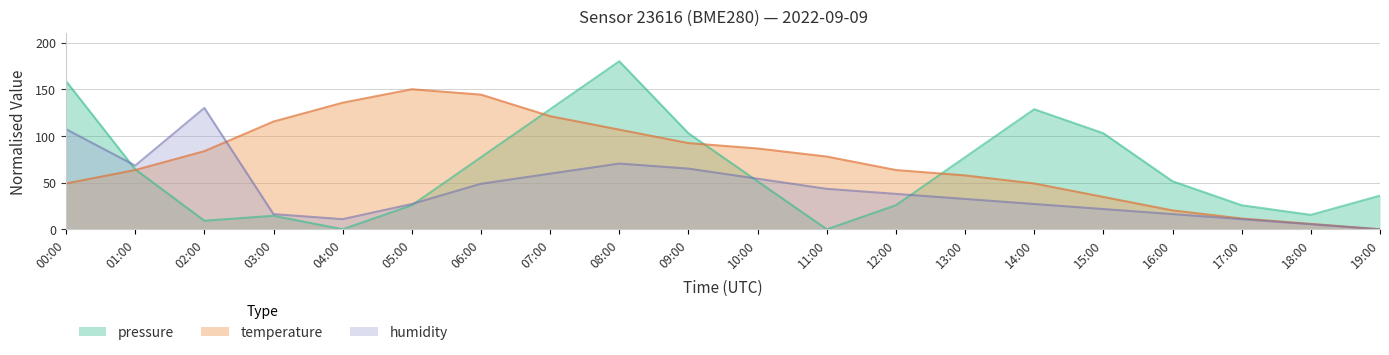

List the labels in order of humidity value, largest first.

02:00, 00:00, 08:00, 01:00, 09:00, 07:00, 10:00, 06:00, 11:00, 12:00, 13:00, 05:00, 14:00, 15:00, 03:00, 16:00, 04:00, 17:00, 18:00, 19:00